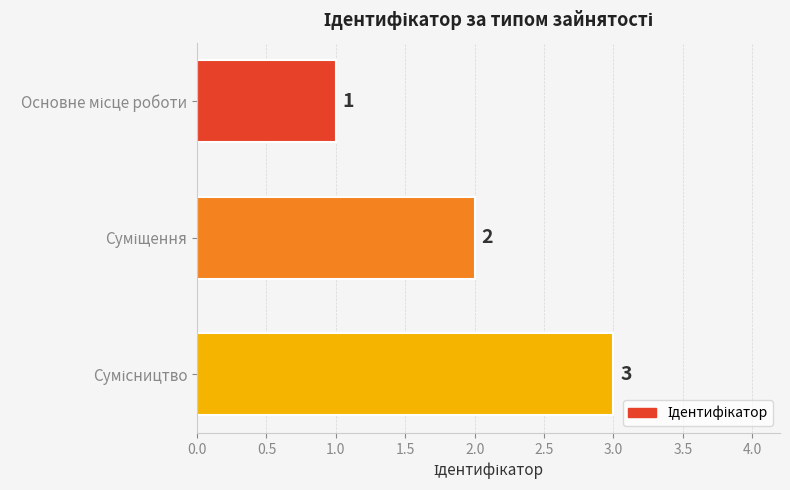

What is the value of the 1st bar from the top?

1